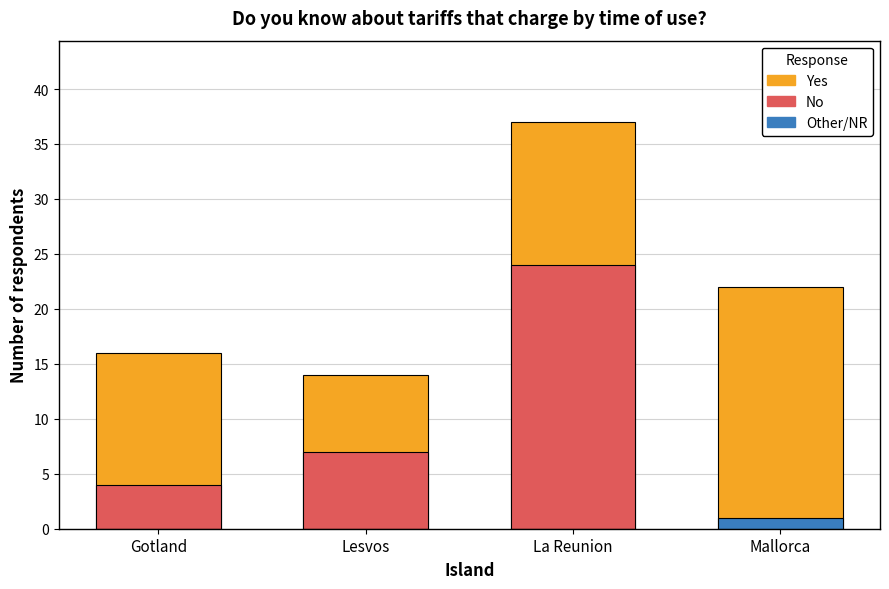

Which series has the largest total across all categories?

Yes